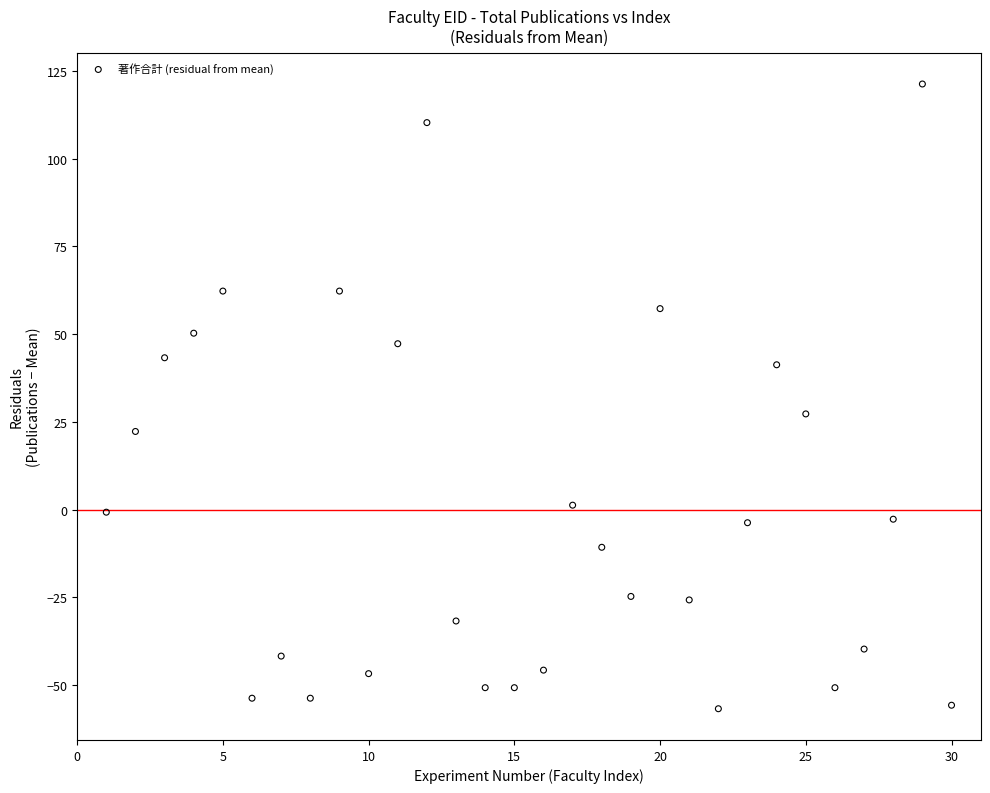

What is the range of X values (max minus min)?

29.0